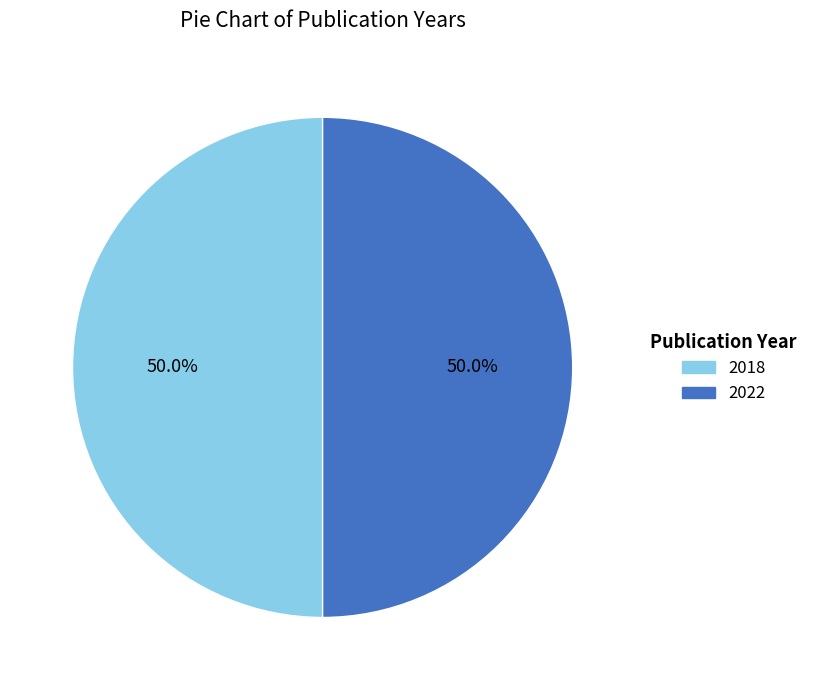

Is it true that 2018 is 64% of the pie?

False